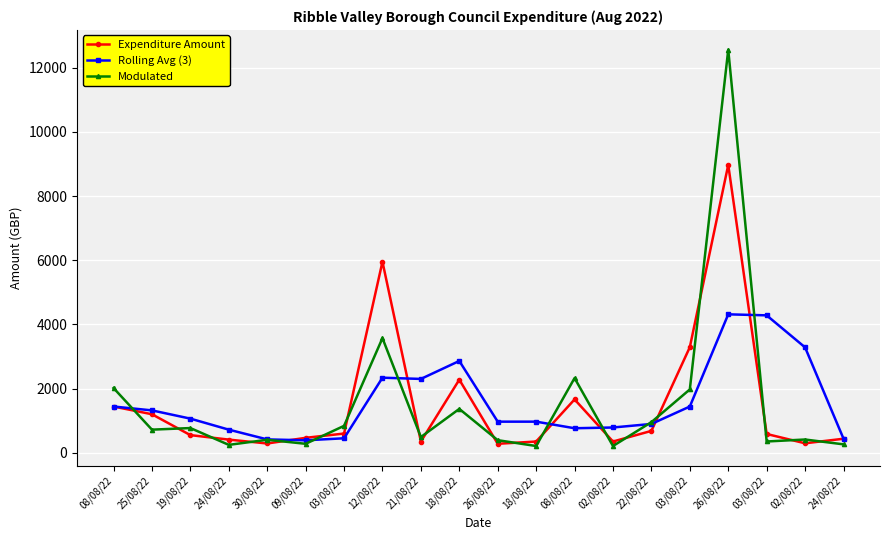

Reading left to right, transcribe all the data shown in this chart.

Expenditure Amount: 1441.0	1200.0	550.0	410.0	289.0	465.5	599.0	5953.0	350.0	2278.0	280.0	350.0	1662.0	350.0	681.4	3290.0	8970.0	585.4	295.0	436.9
Rolling Avg (3): 1441.0	1320.5	1063.7	720.0	416.3	388.2	451.1	2339.1	2300.7	2860.3	969.3	969.3	764.0	787.3	897.8	1440.5	4313.8	4281.8	3283.5	439.1
Modulated: 2017.4	720.0	770.0	246.0	404.6	279.3	838.5	3571.8	490.0	1366.8	392.0	210.0	2326.8	210.0	954.0	1974.0	12558.0	351.2	413.0	262.2